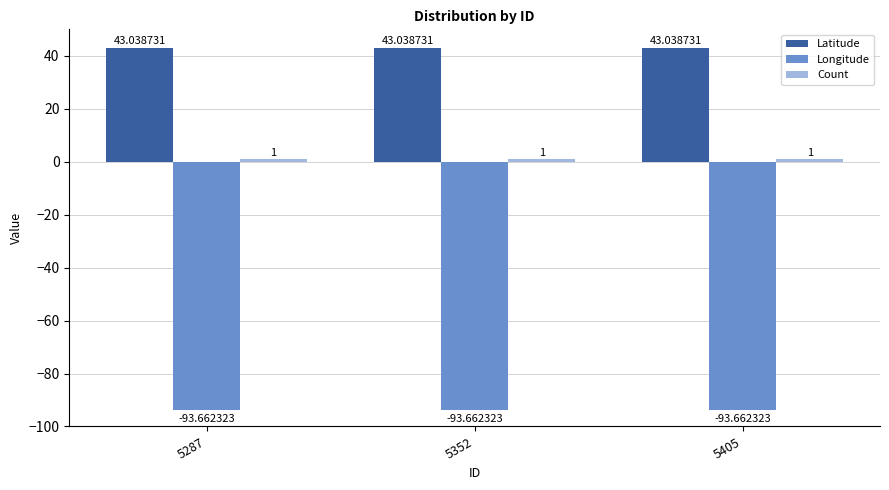

Does the chart contain any negative values?

Yes